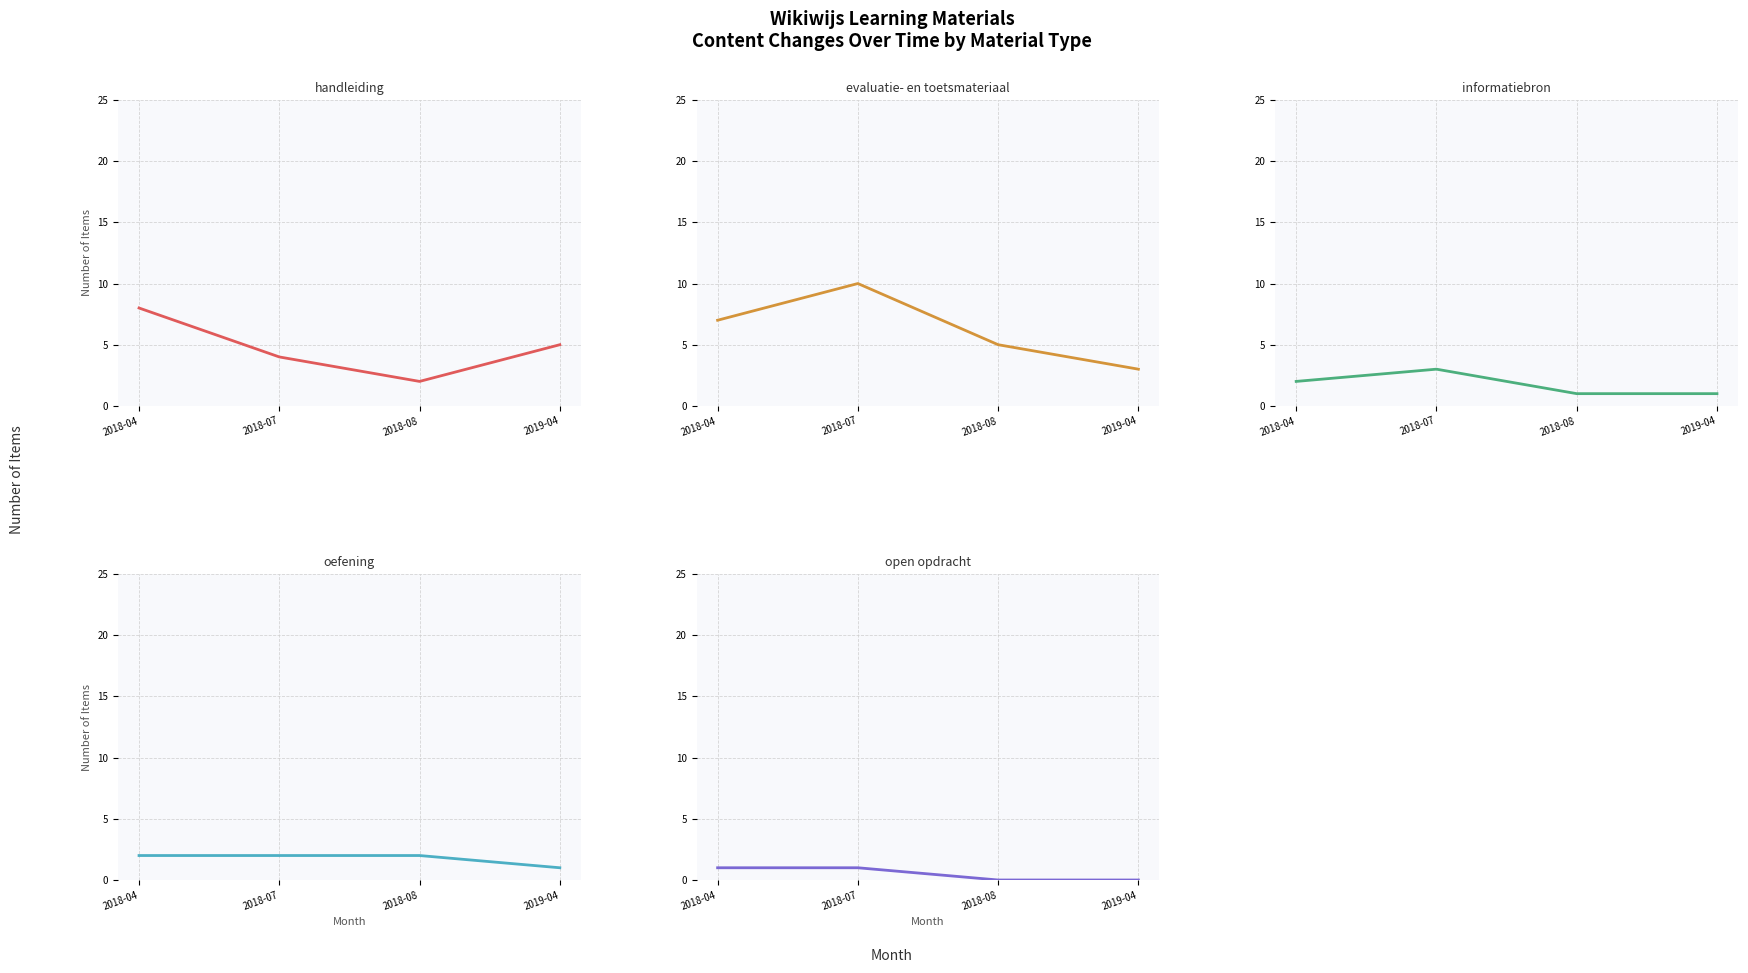

Which label corresponds to the smallest value in the chart?

2018-08